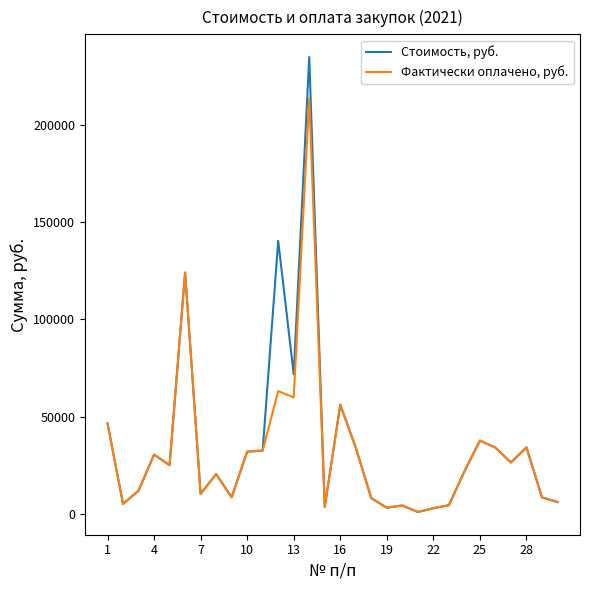

What is the sum of all Стоимость, руб. values?

1079021.5